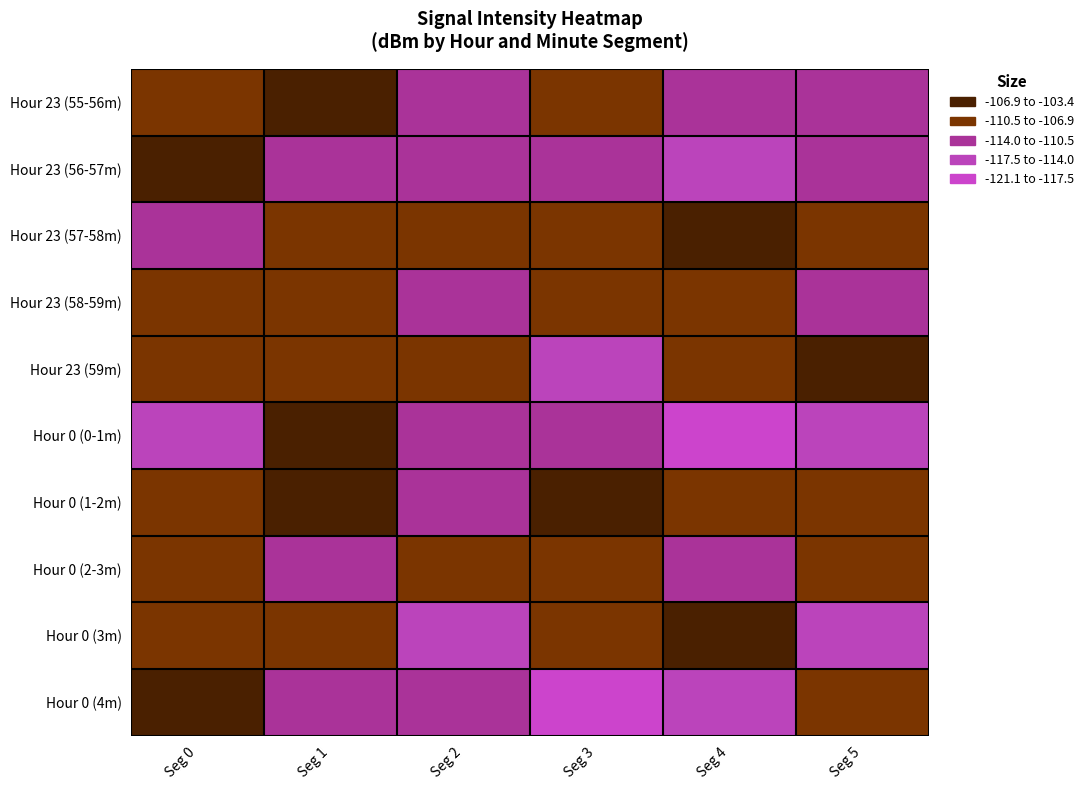

Reading left to right, what are all the values shown in this chart?

Hour 23 (55-56m): Seg 0=-108.6	Seg 1=-106.9	Seg 2=-113.4	Seg 3=-107.9	Seg 4=-113.4	Seg 5=-111.2
Hour 23 (56-57m): Seg 0=-104.7	Seg 1=-111.9	Seg 2=-112.0	Seg 3=-113.0	Seg 4=-114.3	Seg 5=-112.0
Hour 23 (57-58m): Seg 0=-112.7	Seg 1=-107.2	Seg 2=-109.3	Seg 3=-108.5	Seg 4=-103.6	Seg 5=-109.5
Hour 23 (58-59m): Seg 0=-108.0	Seg 1=-109.0	Seg 2=-111.0	Seg 3=-107.5	Seg 4=-108.8	Seg 5=-112.9
Hour 23 (59m): Seg 0=-108.5	Seg 1=-108.2	Seg 2=-109.7	Seg 3=-114.8	Seg 4=-108.9	Seg 5=-105.8
Hour 0 (0-1m): Seg 0=-114.2	Seg 1=-103.4	Seg 2=-111.1	Seg 3=-110.5	Seg 4=-121.1	Seg 5=-114.7
Hour 0 (1-2m): Seg 0=-107.5	Seg 1=-106.1	Seg 2=-113.6	Seg 3=-105.5	Seg 4=-109.5	Seg 5=-108.0
Hour 0 (2-3m): Seg 0=-109.0	Seg 1=-111.0	Seg 2=-107.5	Seg 3=-108.8	Seg 4=-112.9	Seg 5=-108.5
Hour 0 (3m): Seg 0=-108.2	Seg 1=-109.7	Seg 2=-114.8	Seg 3=-108.9	Seg 4=-105.8	Seg 5=-114.2
Hour 0 (4m): Seg 0=-103.4	Seg 1=-111.1	Seg 2=-110.5	Seg 3=-121.1	Seg 4=-114.7	Seg 5=-107.5